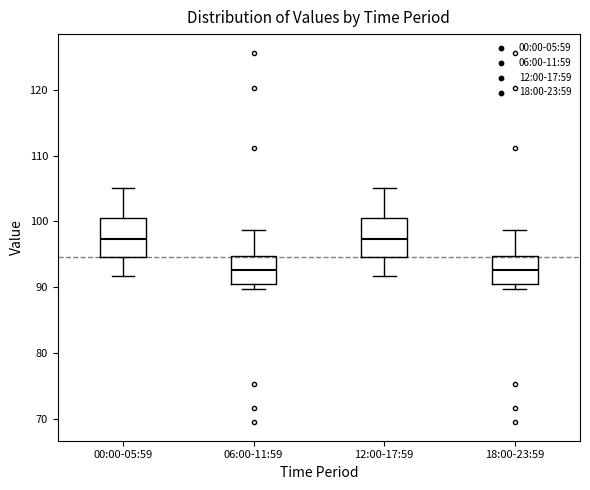

Reading left to right, read every box against the y-axis: the position of its median line, the range the box covers, and the ends of its whiskers. The values are not printed on the chart, so give them approximately, as read against the axis.

00:00-05:59: median 97, box 95 to 101, whiskers 92 to 105
06:00-11:59: median 93, box 91 to 95, whiskers 90 to 99
12:00-17:59: median 97, box 95 to 101, whiskers 92 to 105
18:00-23:59: median 93, box 91 to 95, whiskers 90 to 99